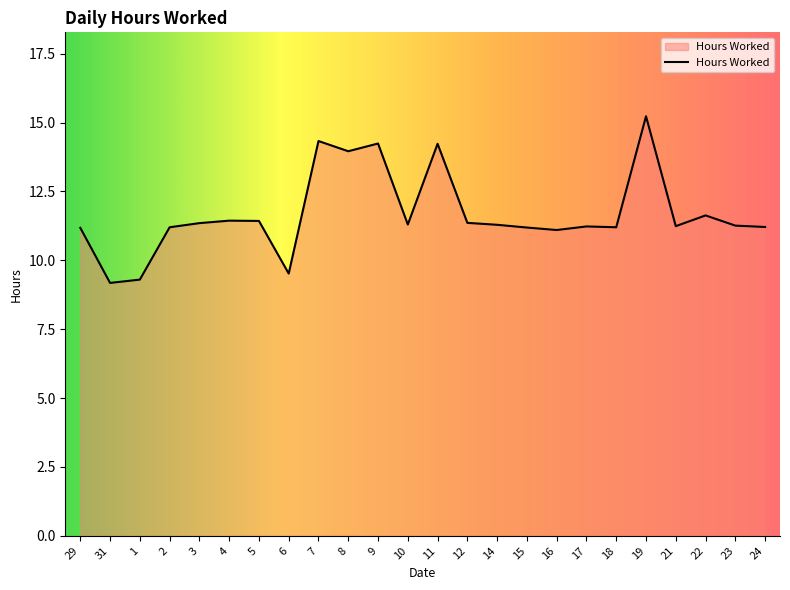

Where does the data first go above 11?

29